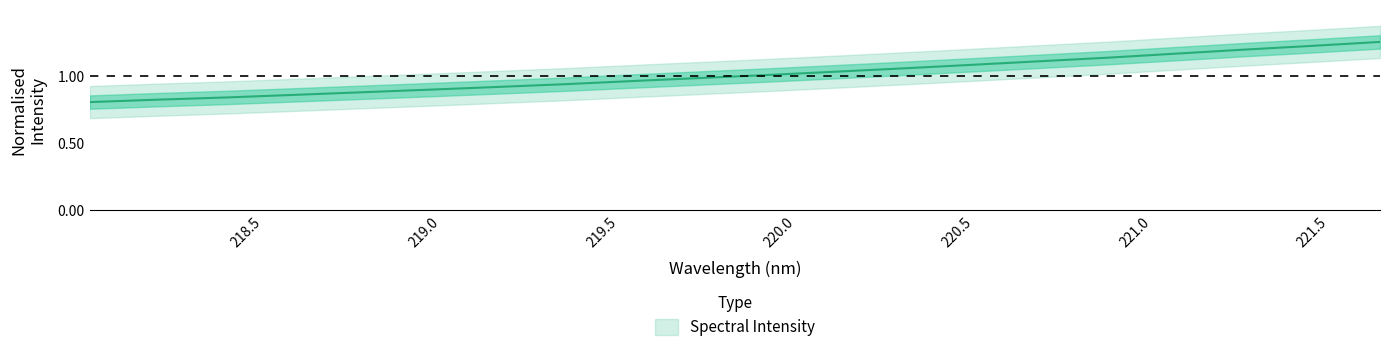

Which has a higher value, 218.2508 or 221.6902?

221.6902